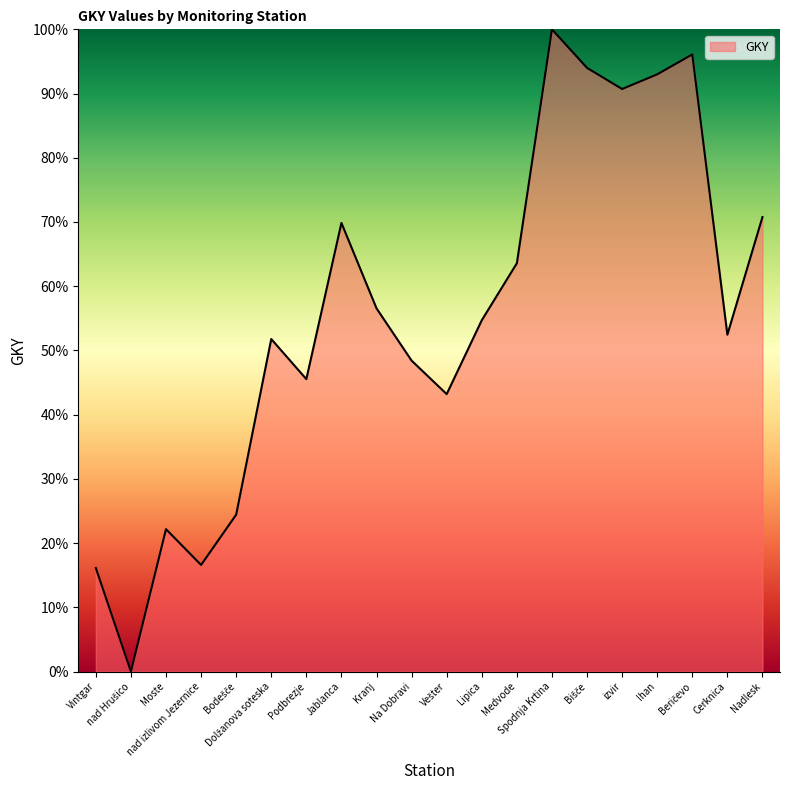

True or false: the data shows 30.0 at Spodnja Krtina.

False